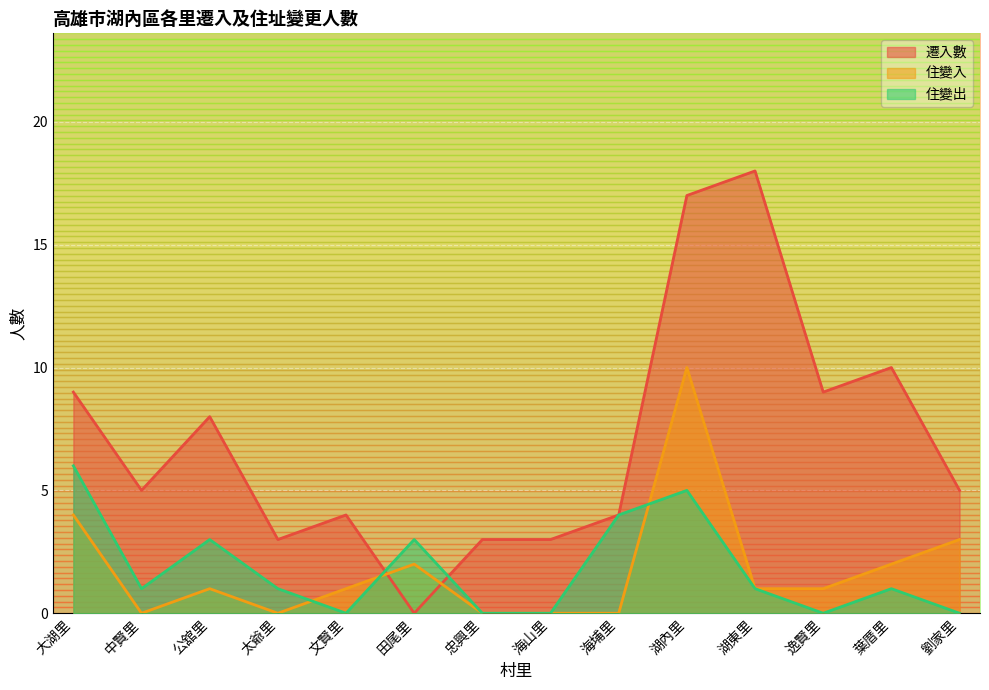

At which label does 遷入數 first exceed 5?

大湖里